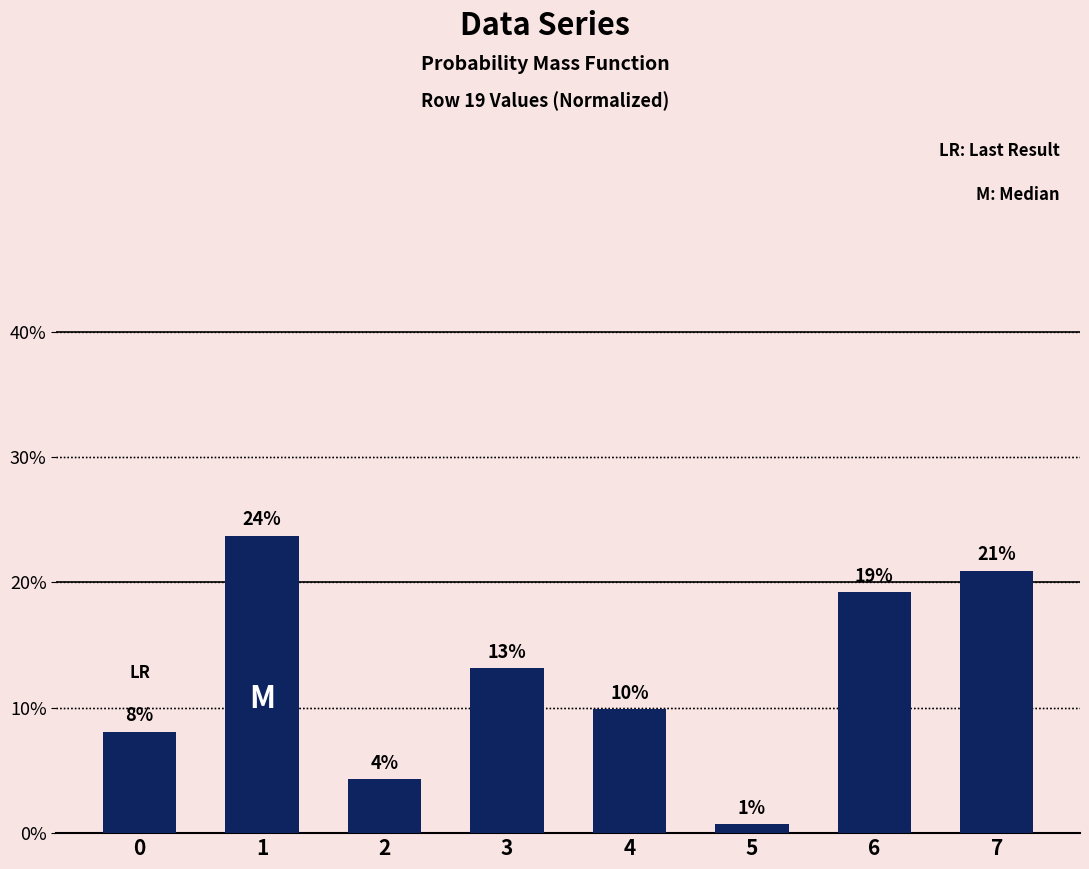

Read the value at 7.

0.2